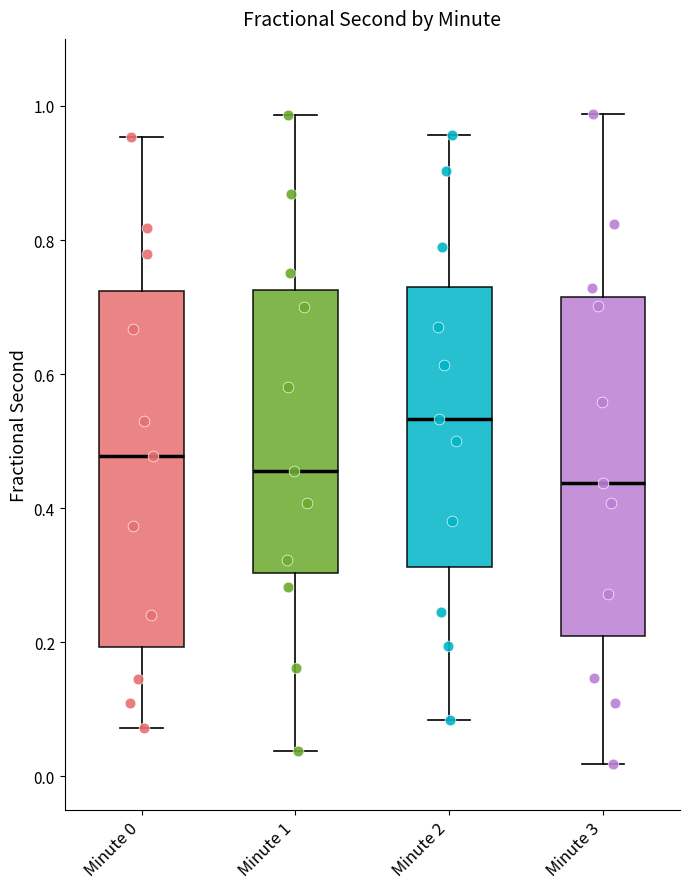

Reading left to right, transcribe this box plot: for each box, give where its median line is, the range the box spans, and where its two whiskers end, as read against the y-axis. The values are not printed on the chart, so give them approximately, as read against the axis.

Minute 0: median 0.48, box 0.20 to 0.72, whiskers 0.08 to 0.96
Minute 1: median 0.46, box 0.30 to 0.72, whiskers 0.04 to 0.98
Minute 2: median 0.54, box 0.32 to 0.74, whiskers 0.08 to 0.96
Minute 3: median 0.44, box 0.20 to 0.72, whiskers 0.02 to 0.98